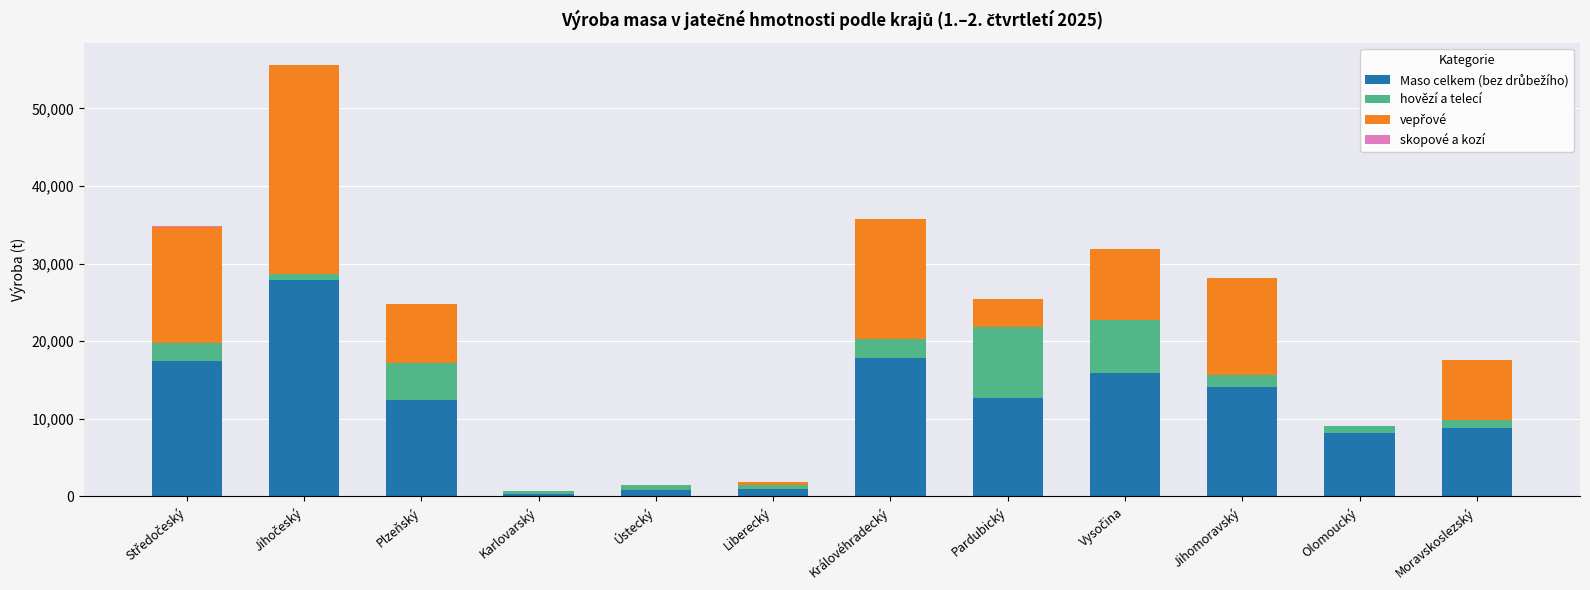

Are the bars horizontal?

No